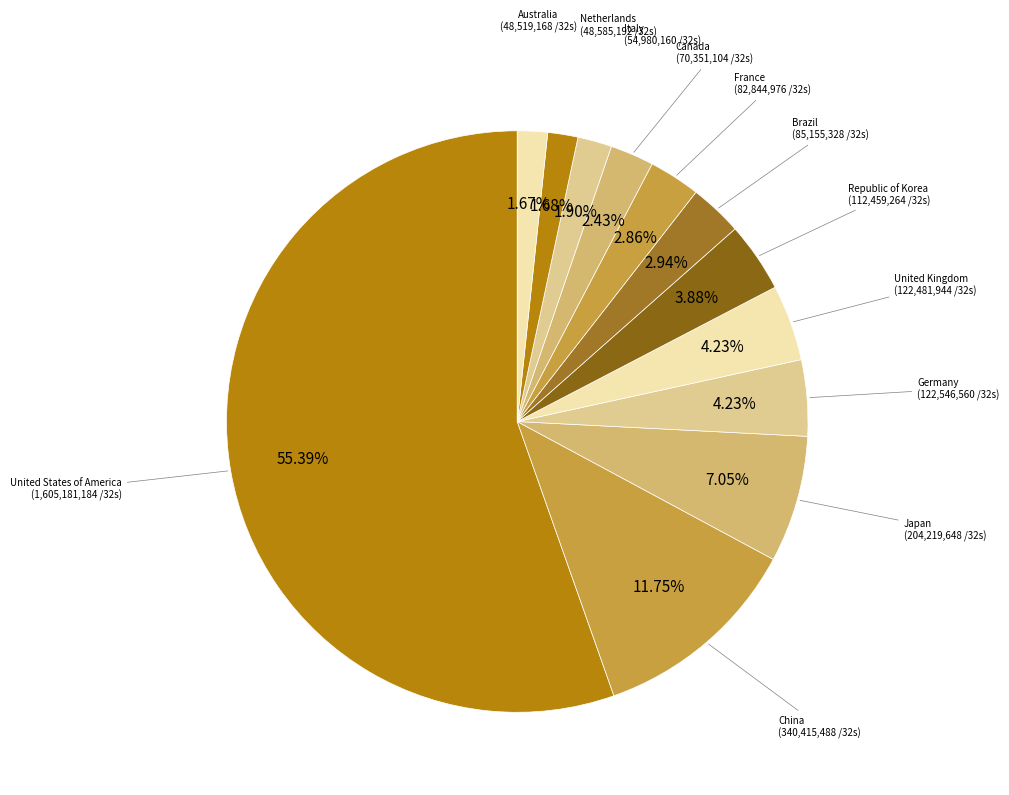

To the nearest percent, what is the combined percentage of Netherlands and Brazil?

5%